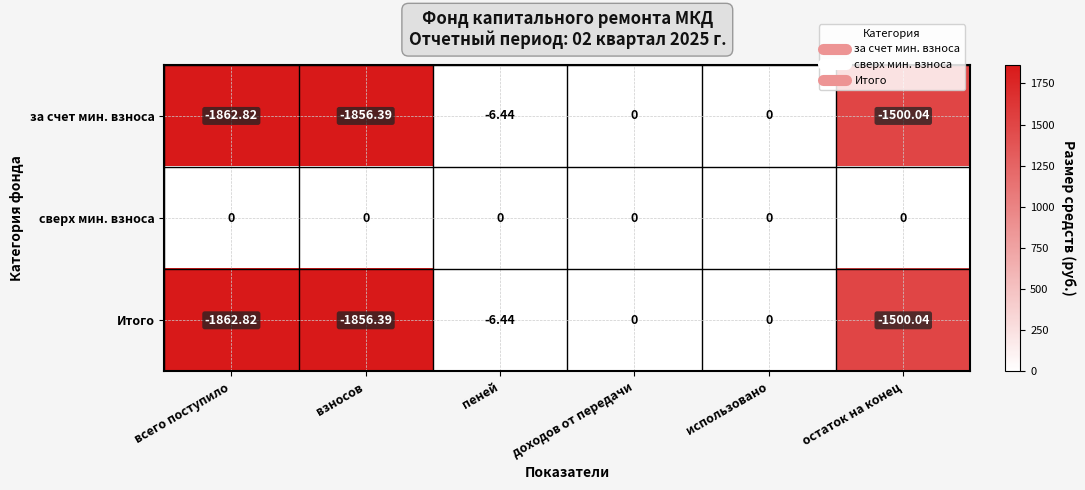

What is the spread (max minus min) of values at взносов?

1856.4